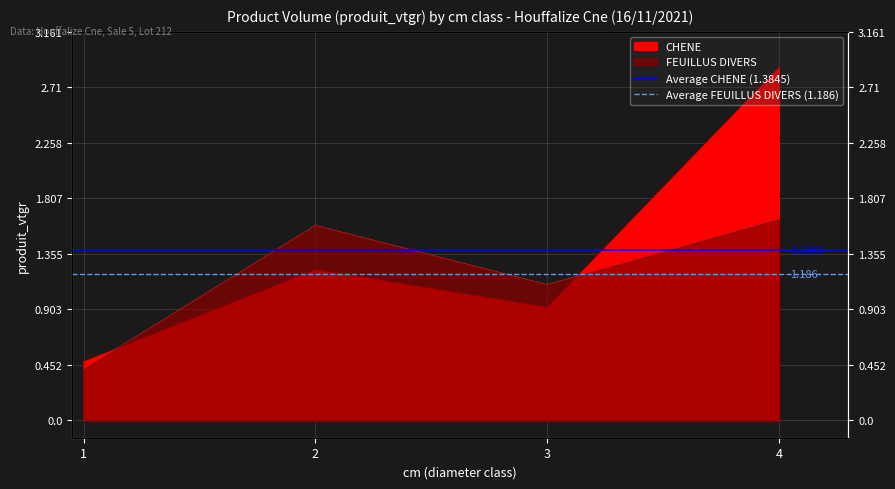

What is the value of the Average CHENE (1.3845) point at the 1st from the left?

1.4